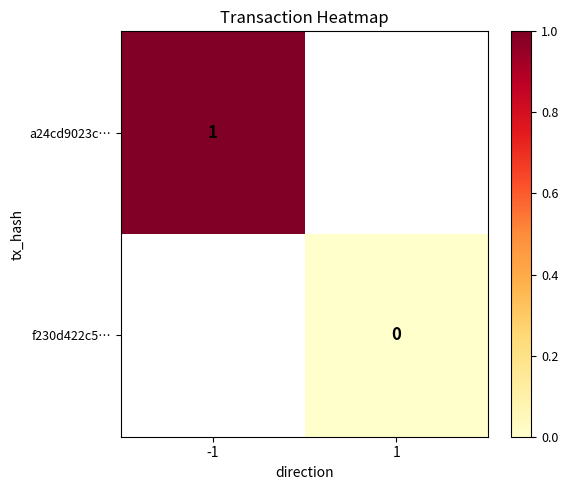

List the labels in order of f230d422c5… value, largest first.

-1, 1